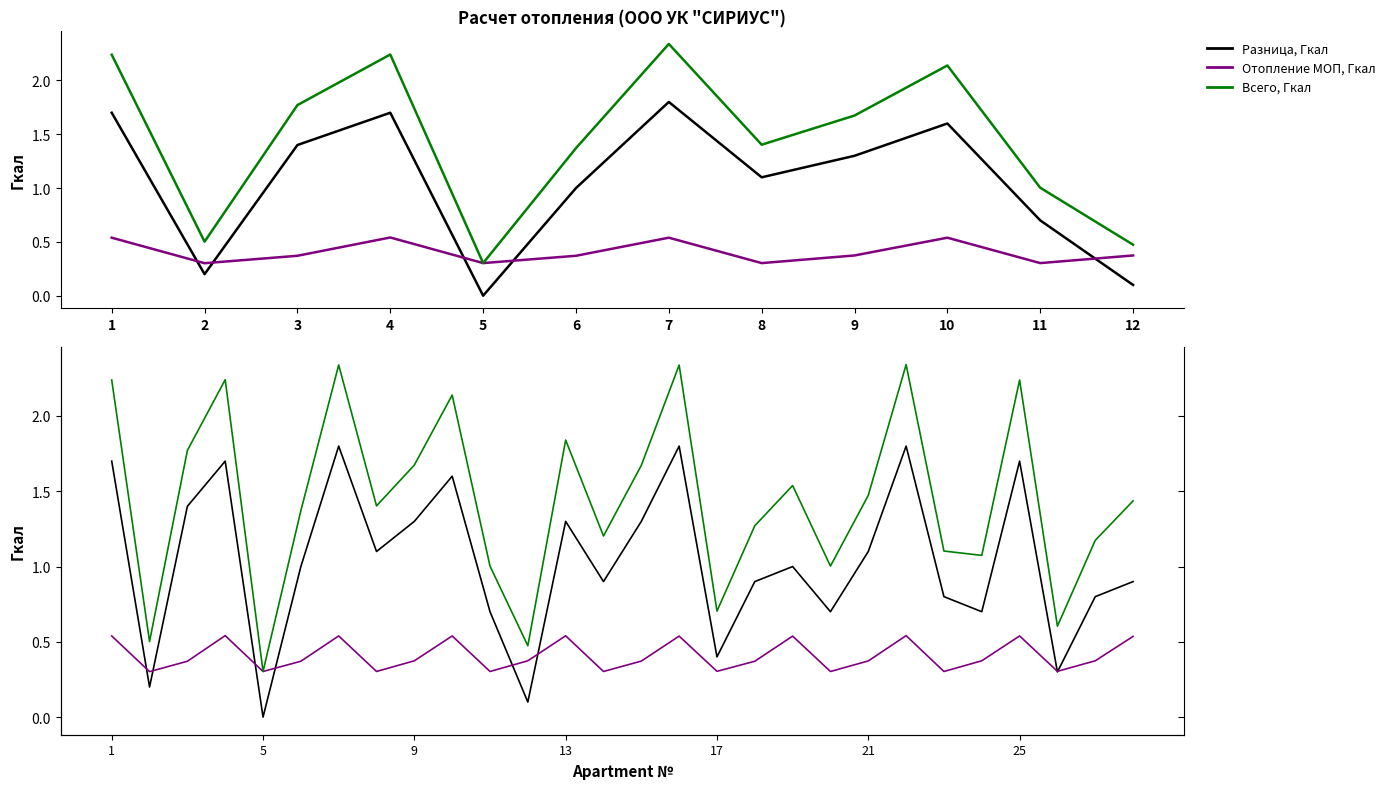

At which category does Отопление МОП, Гкал reach its first local peak?

4